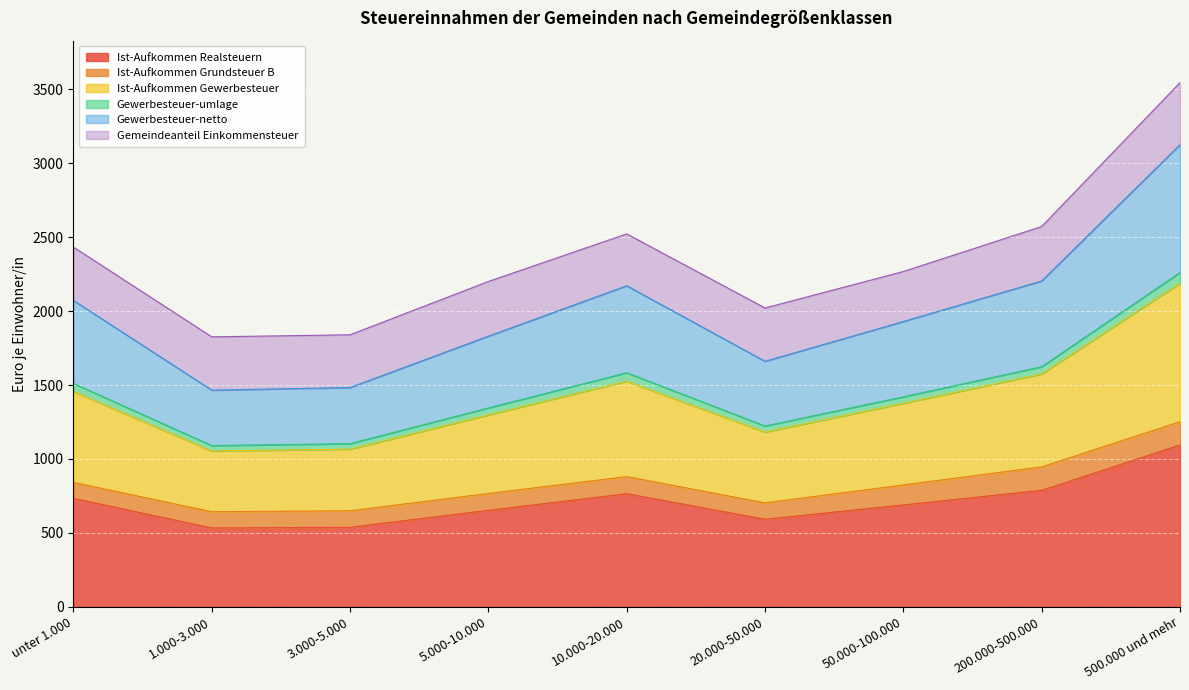

Is the value of Gewerbesteuer-netto at 10.000-20.000 greater than the value of Ist-Aufkommen Gewerbesteuer at 50.000-100.000?

Yes